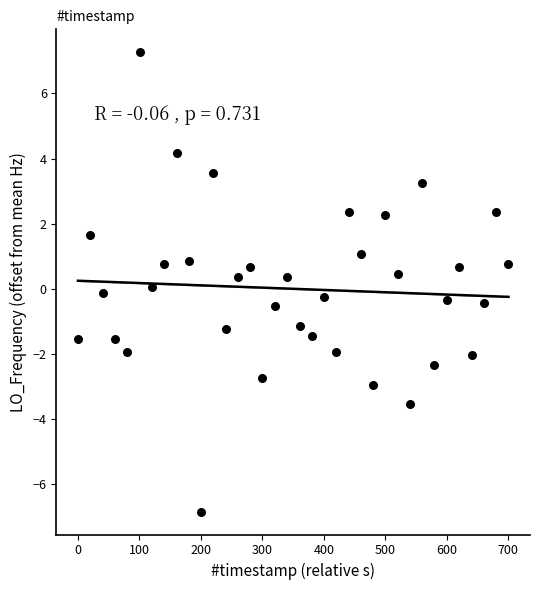

What is the range of Y values (max minus min)?

14.1